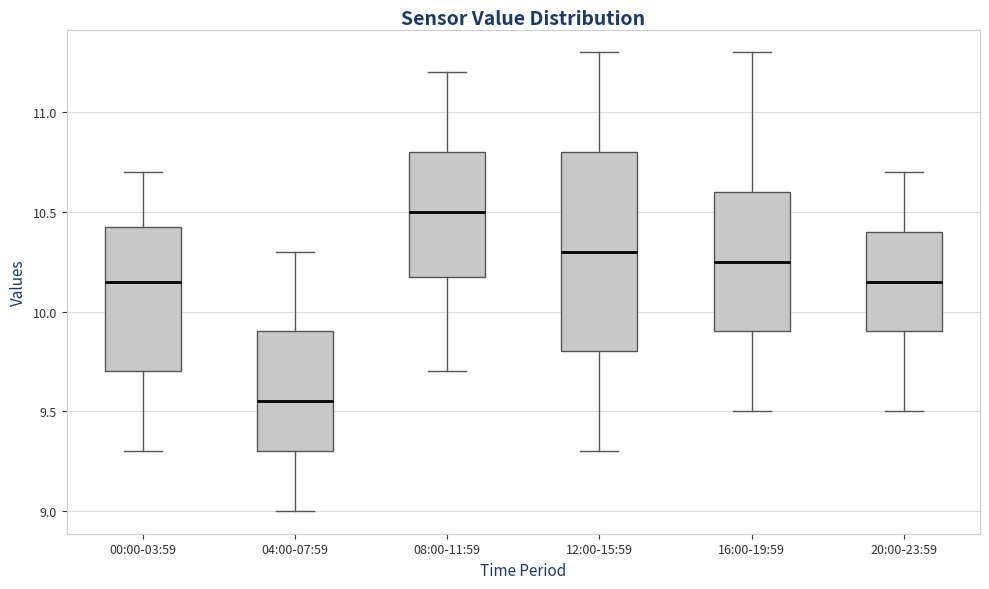

Reading left to right, read every box against the y-axis: the position of its median line, the range the box covers, and the ends of its whiskers. The values are not printed on the chart, so give them approximately, as read against the axis.

00:00-03:59: median 10.15, box 9.70 to 10.45, whiskers 9.30 to 10.70
04:00-07:59: median 9.55, box 9.30 to 9.90, whiskers 9.00 to 10.30
08:00-11:59: median 10.50, box 10.20 to 10.80, whiskers 9.70 to 11.20
12:00-15:59: median 10.30, box 9.80 to 10.80, whiskers 9.30 to 11.30
16:00-19:59: median 10.25, box 9.90 to 10.60, whiskers 9.50 to 11.30
20:00-23:59: median 10.15, box 9.90 to 10.40, whiskers 9.50 to 10.70